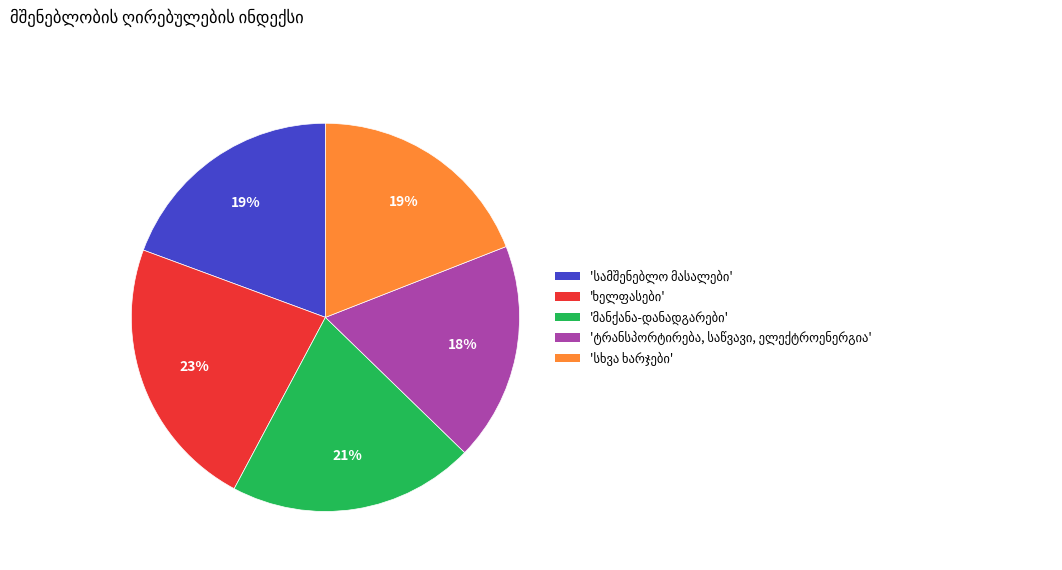

Is there any slice that represents more than half of the pie?

No